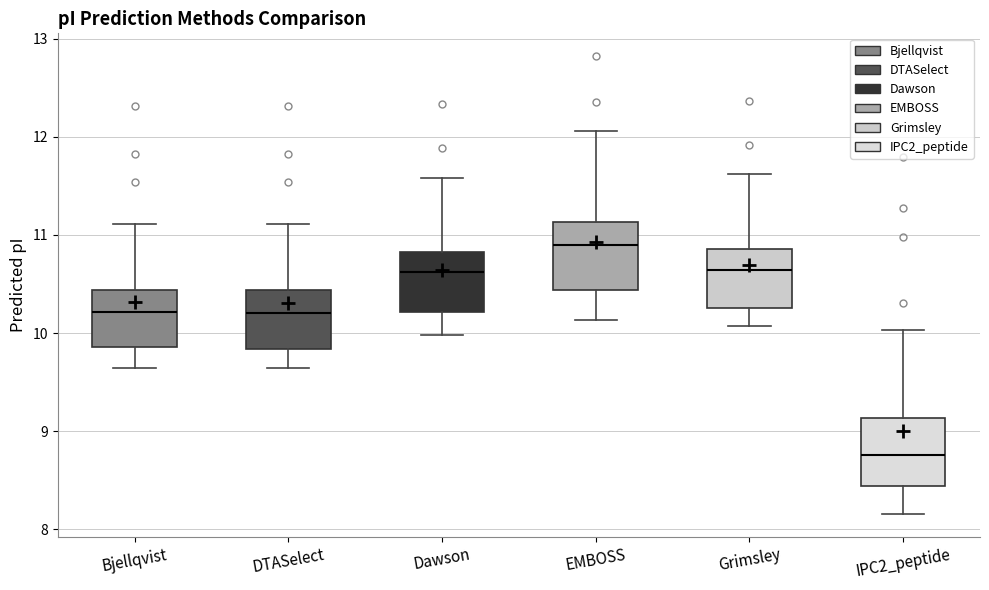

Where does the lower whisker of the box for Grimsley end on the y-axis? The values are not printed on the chart, so give them approximately, as read against the axis.

10.1